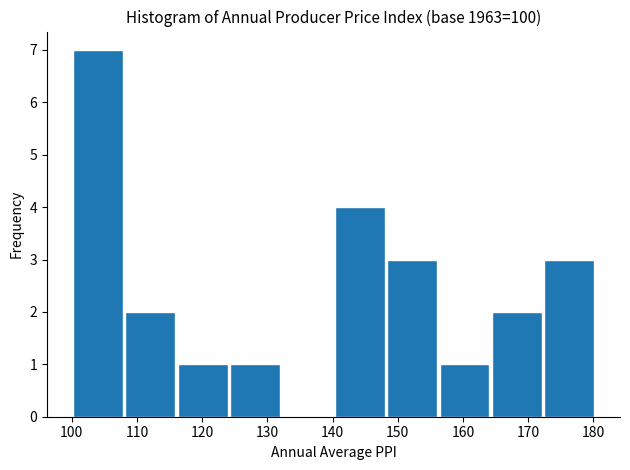

Reading left to right, transcribe this chart: for each bar, give the range it covers on the x-axis and its height. Neither the bar edges nor the heights are printed on the chart, so give them approximately, as read against the axes.

100 to 108: 7
108 to 116: 2
116 to 124: 1
124 to 132: 1
132 to 140: 0
140 to 148: 4
148 to 156: 3
156 to 164: 1
164 to 172: 2
172 to 180: 3